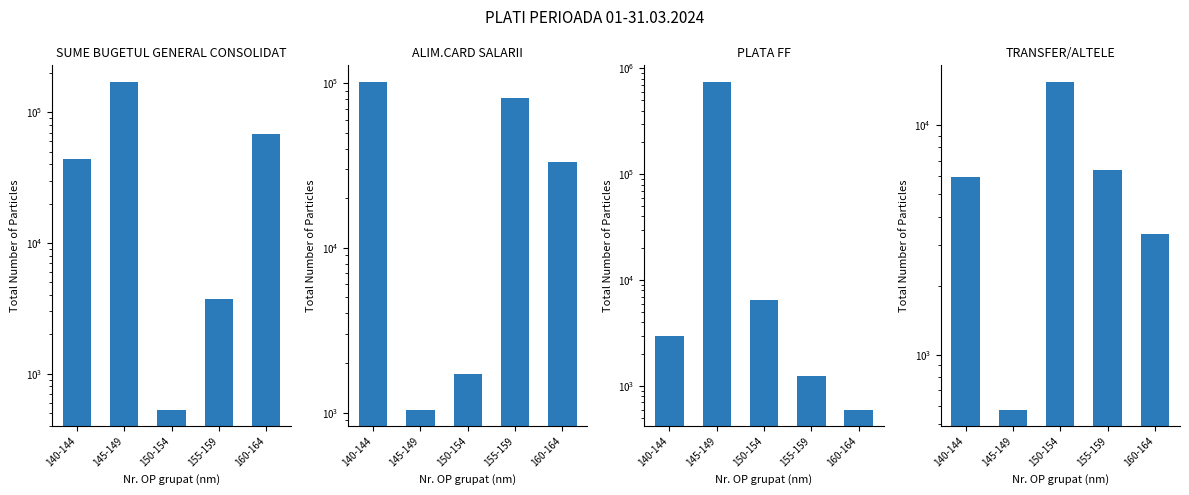

What is the difference between the maximum and second lowest values in the ALIM.CARD SALARII series?

100273